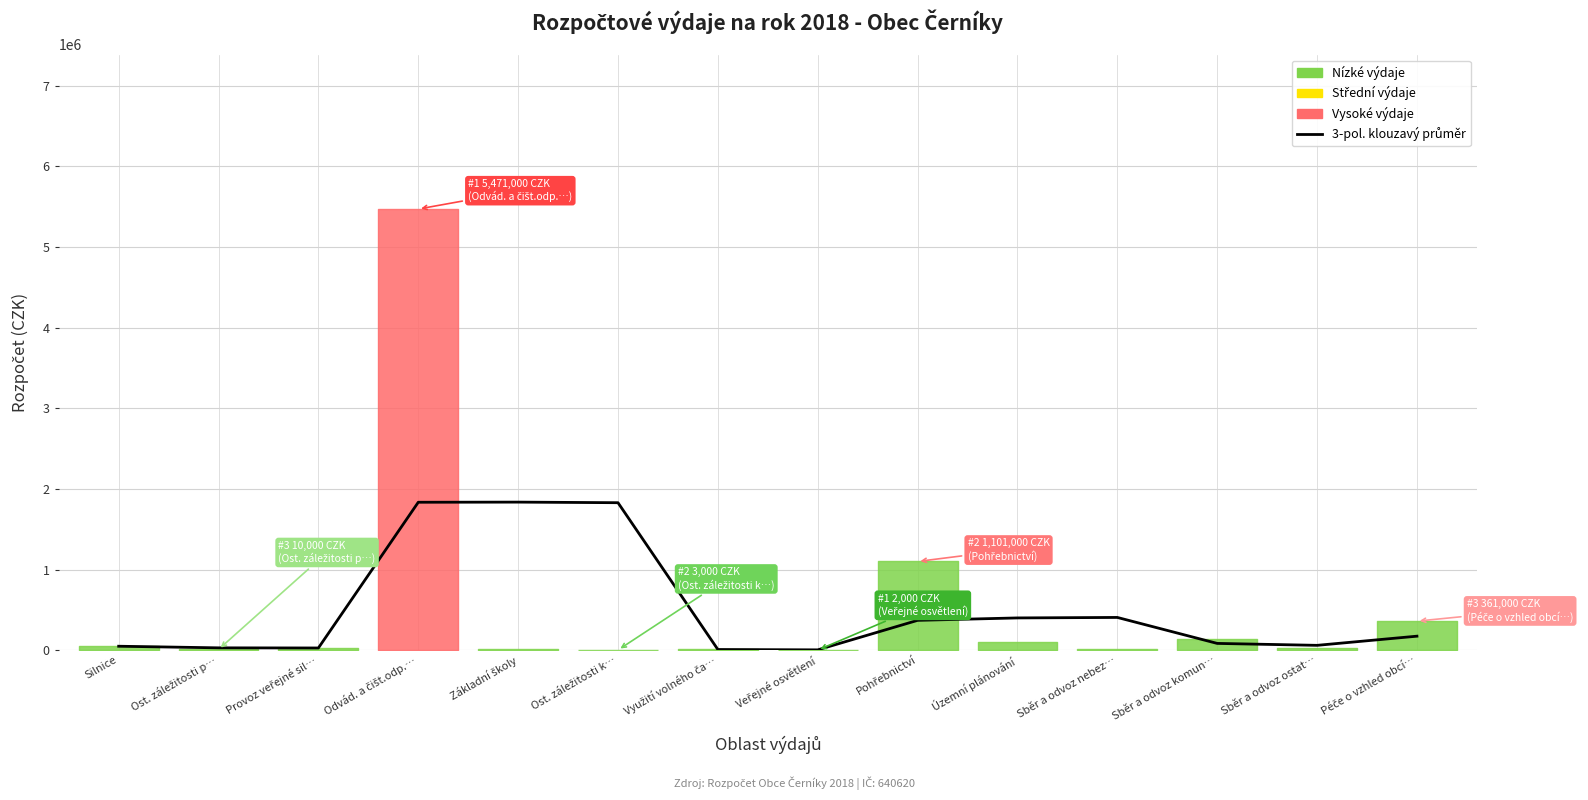

What is the sum of all values?

7124333.3